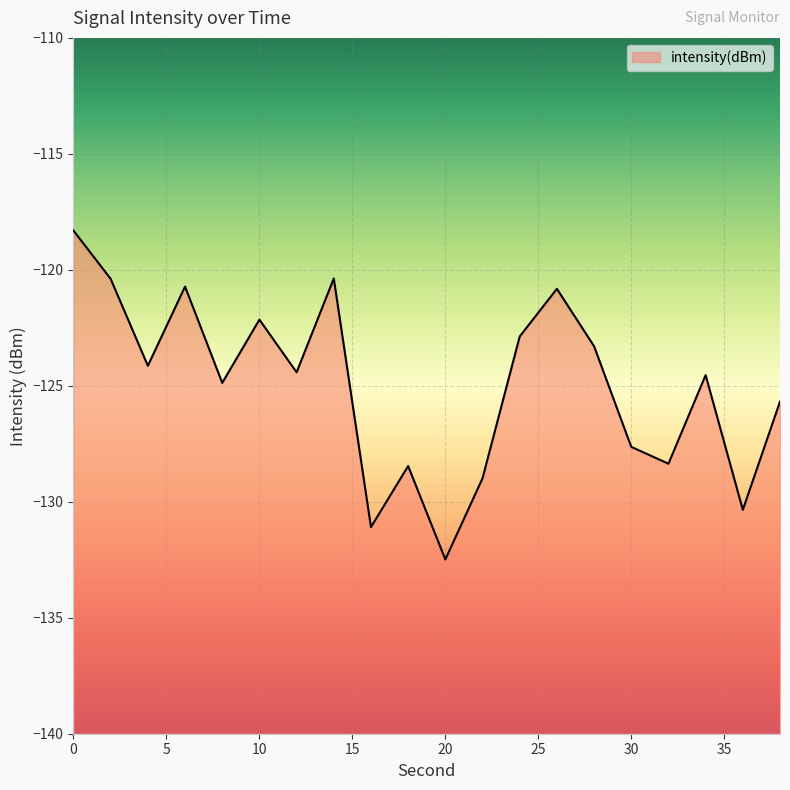

What is the minimum value shown in the chart?

-132.5